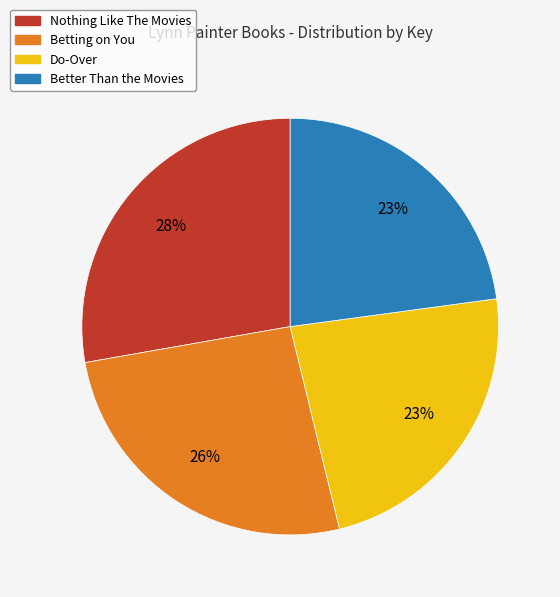

Combined, do Do-Over and Nothing Like The Movies account for over 50%?

Yes